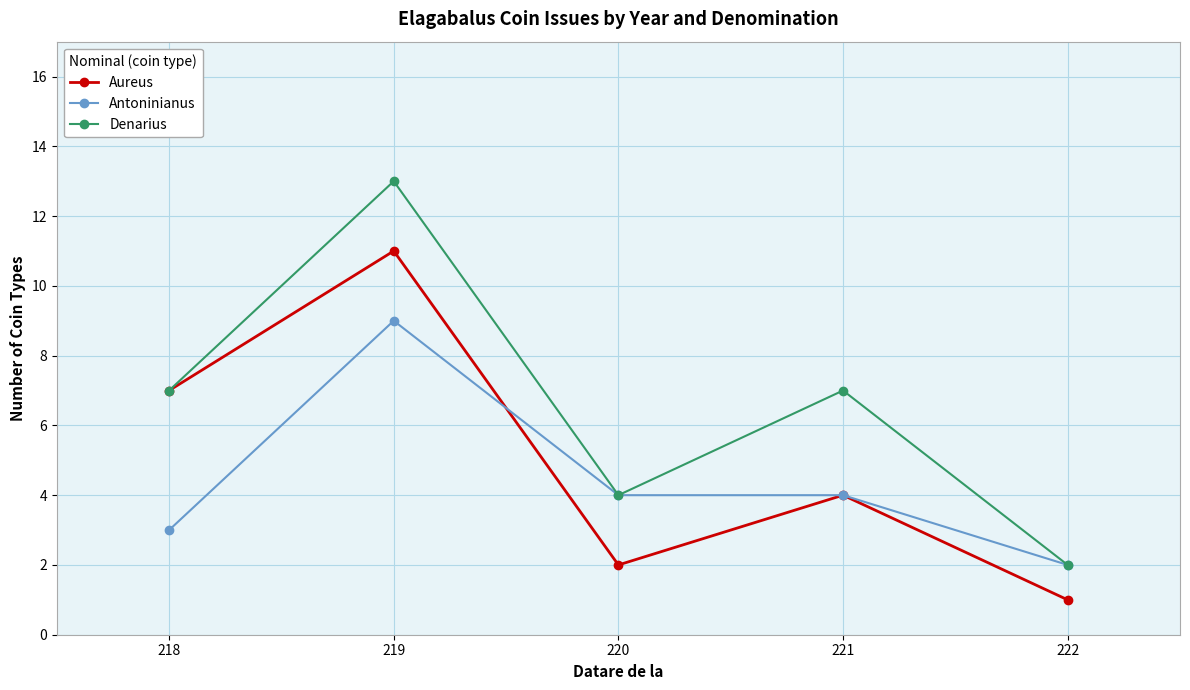

Reading right to left, list all the values displayed in this chart.

Aureus: 1	4	2	11	7
Antoninianus: 2	4	4	9	3
Denarius: 2	7	4	13	7